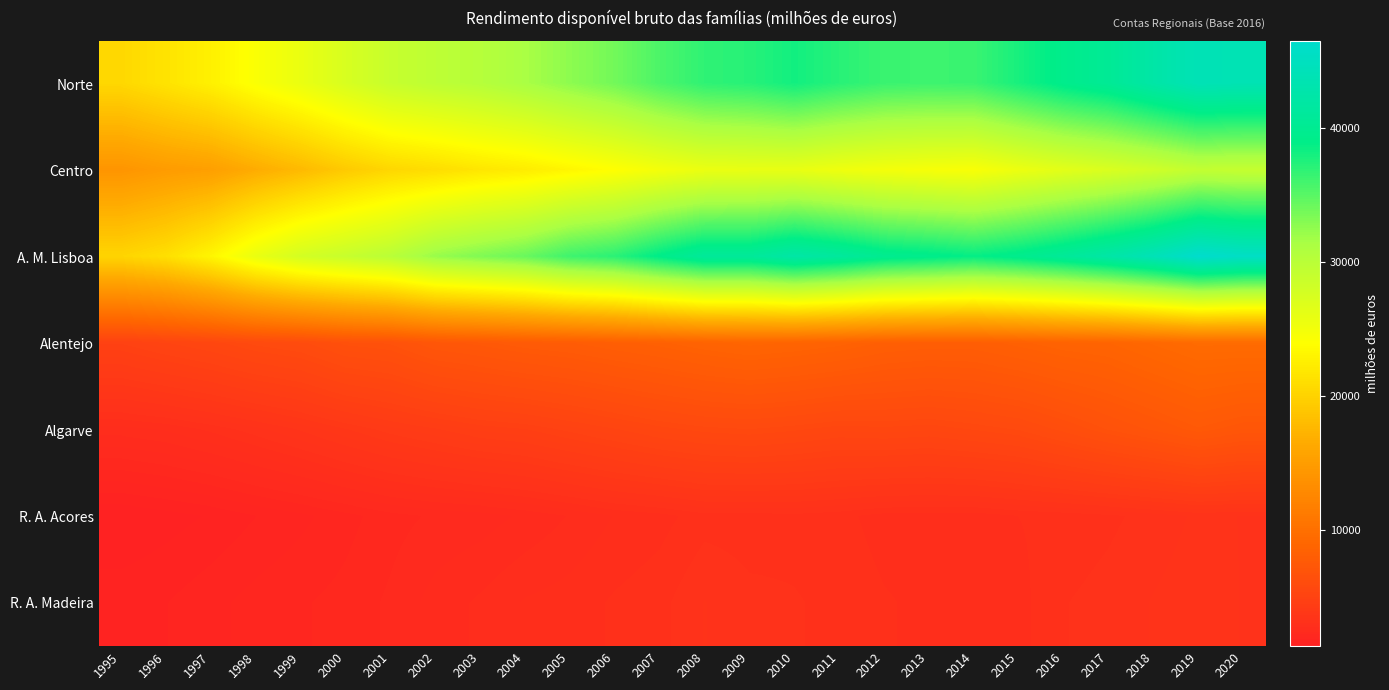

At 2001, list the series in order from largest to smallest.

A. M. Lisboa, Norte, Centro, Alentejo, Algarve, R. A. Madeira, R. A. Acores